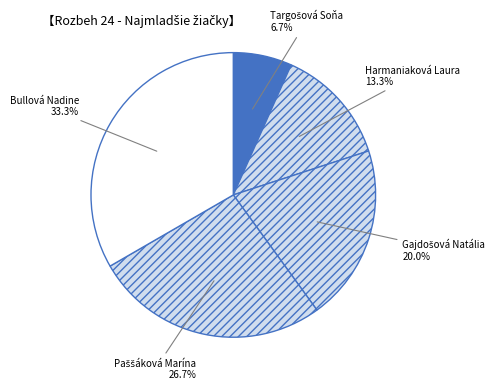

Is there a majority slice in this chart?

No